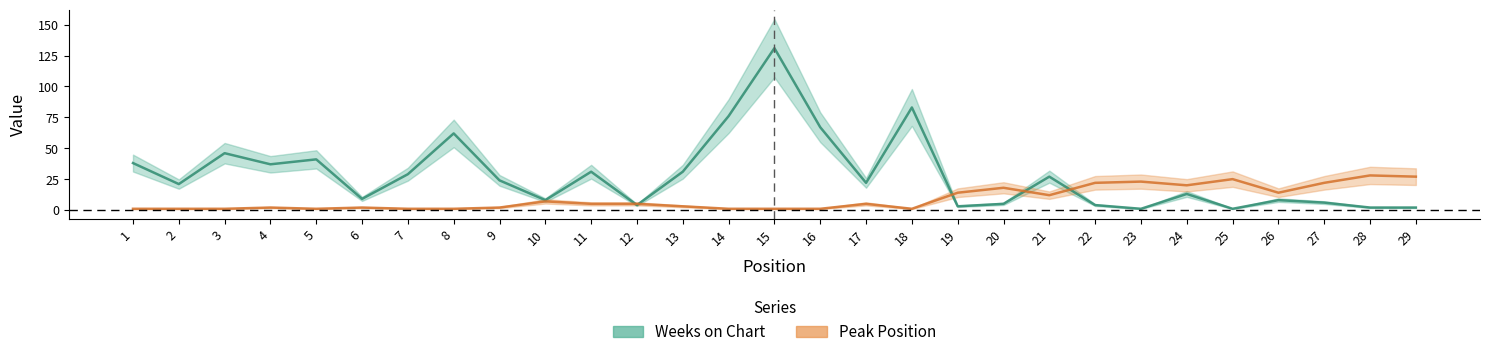

True or false: Weeks on Chart and Peak Position cross at least once.

True